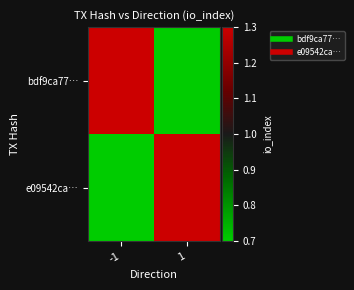

Rank the series by their average value, from highest to lowest.

e09542ca…, bdf9ca77…